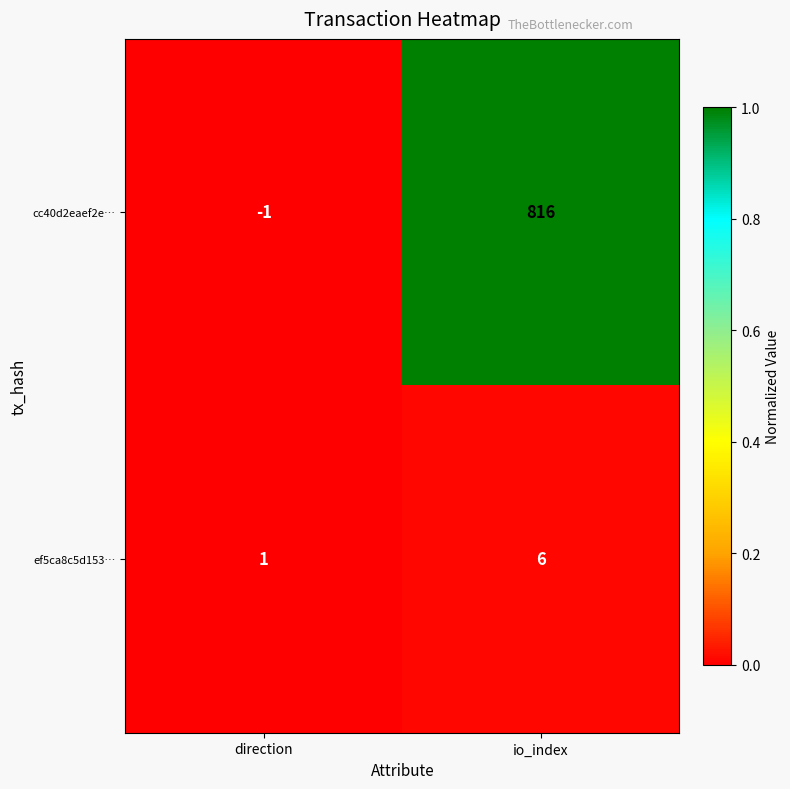

List the series in order of their peak value, lowest first.

ef5ca8c5d153…, cc40d2eaef2e…